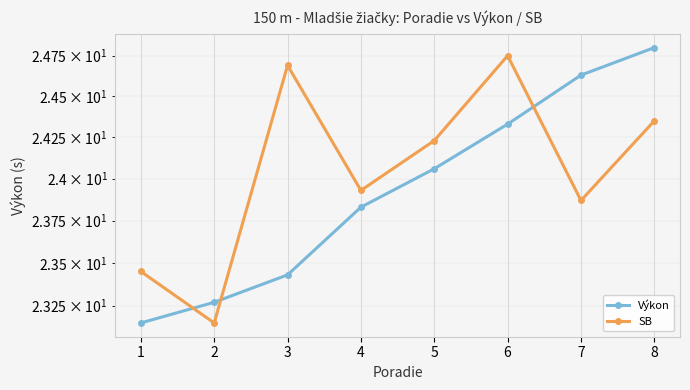

True or false: SB has more than 1 points higher than both neighbors.

True